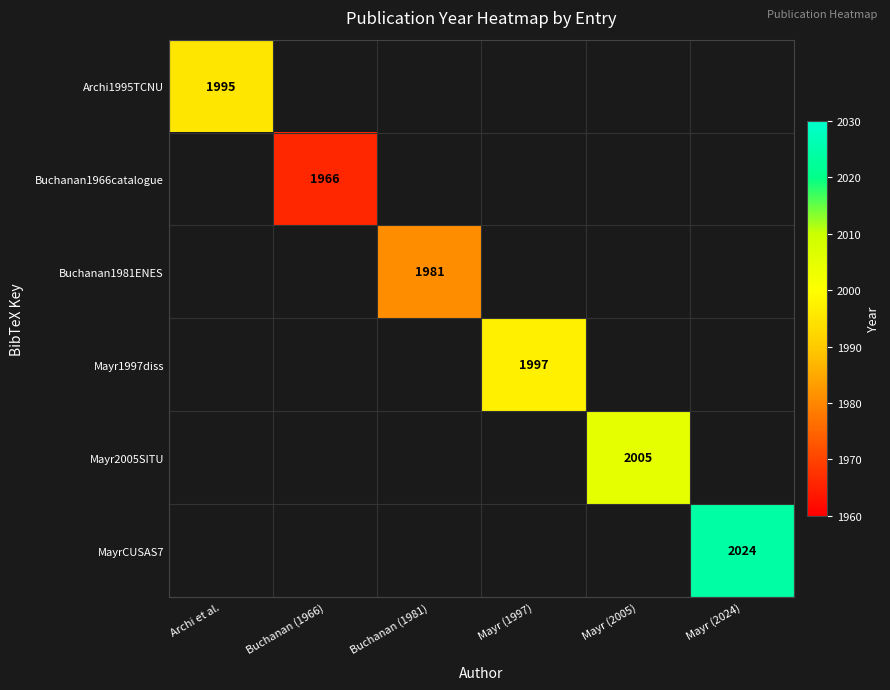

Is it true that Archi1995TCNU equals 1995 at Archi et al.?

True